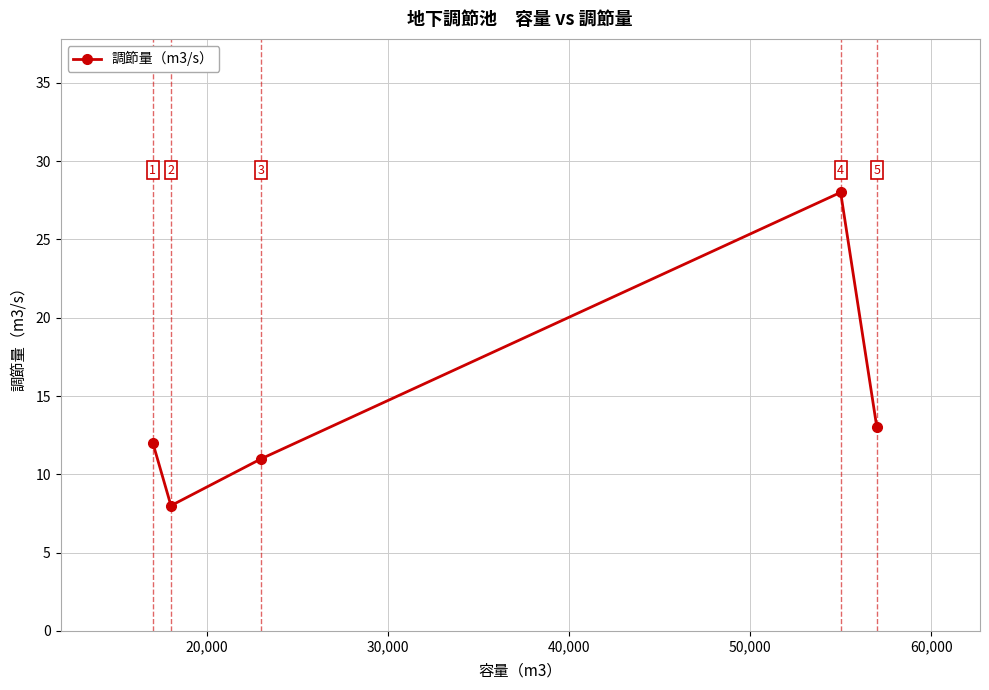

What is the smallest value displayed?

8